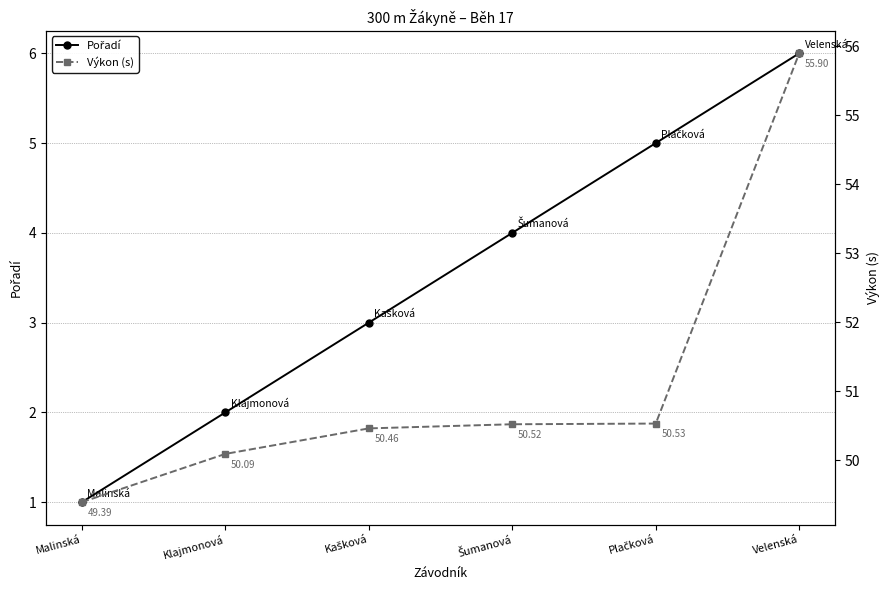

What is the maximum value for Pořadí?

6.0